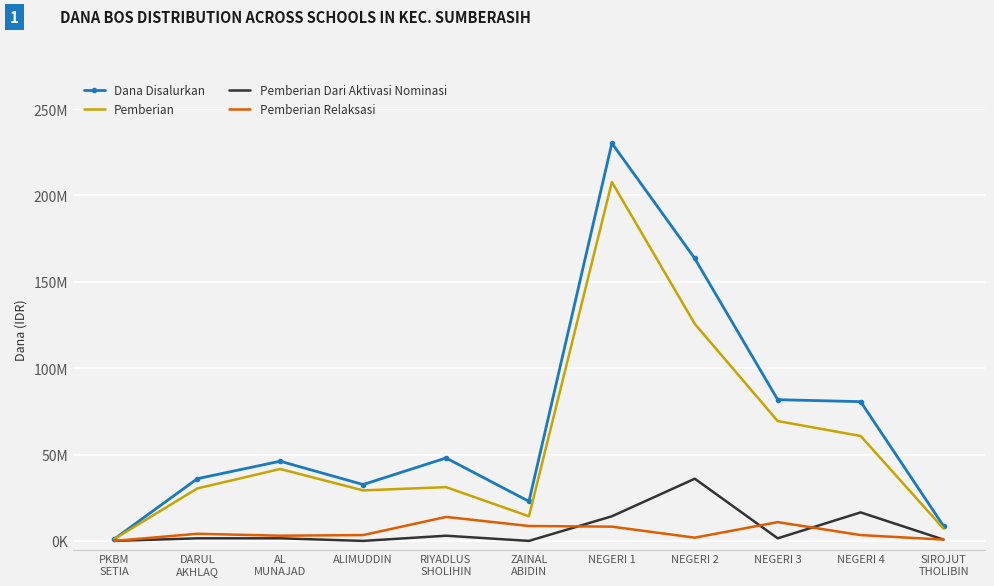

Is it true that Pemberian Dari Aktivasi Nominasi equals 0 at PKBM
SETIA?

True